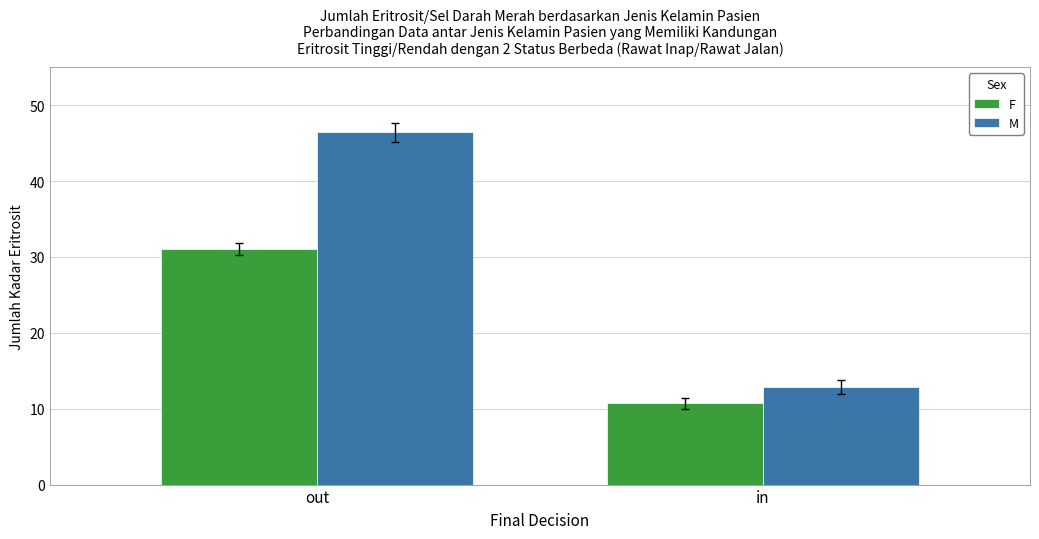

Which category has the lowest value in the F series?

in